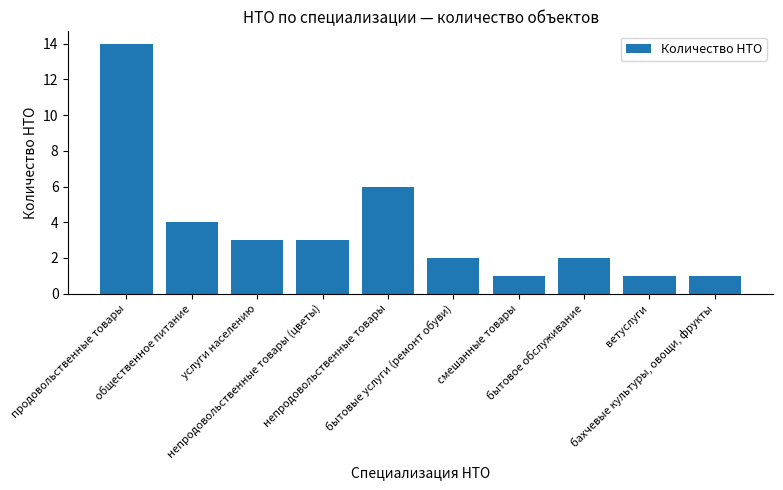

Count the number of categories in the chart.

10